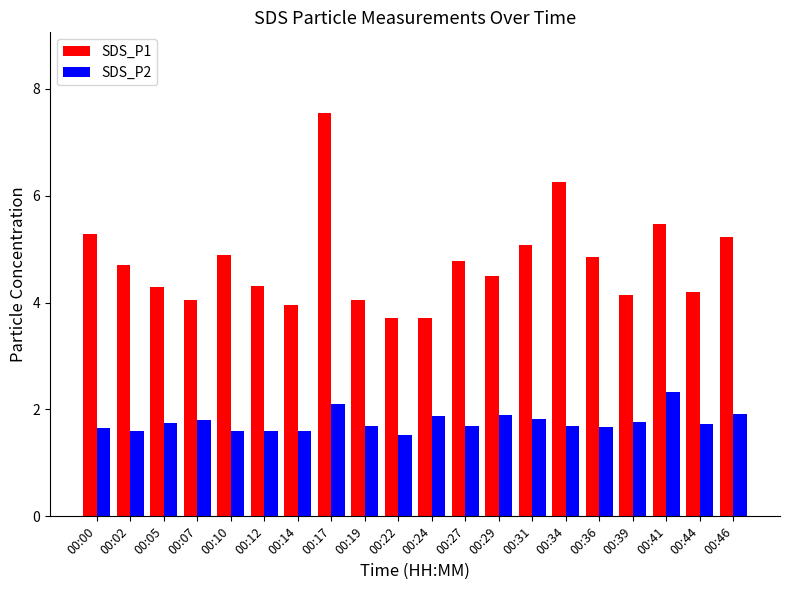

True or false: SDS_P1 has a value of 5.5 at 00:41.

True